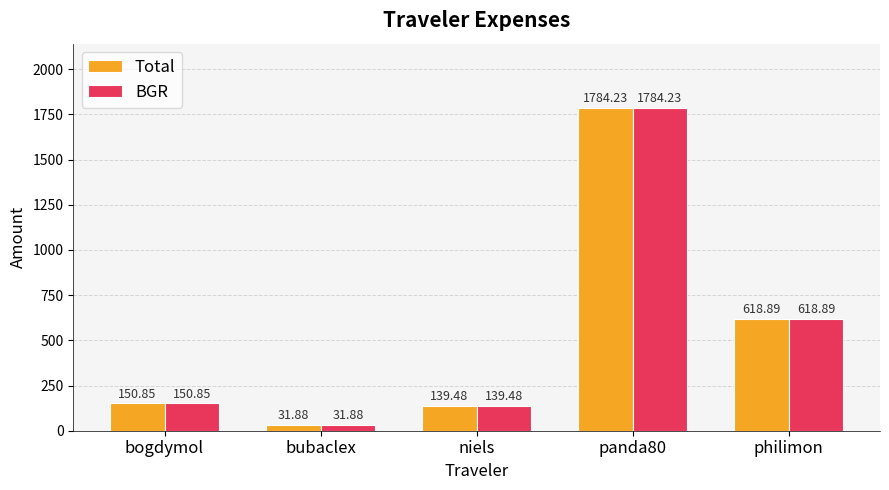

The value of BGR at niels is 205.5. True or false?

False